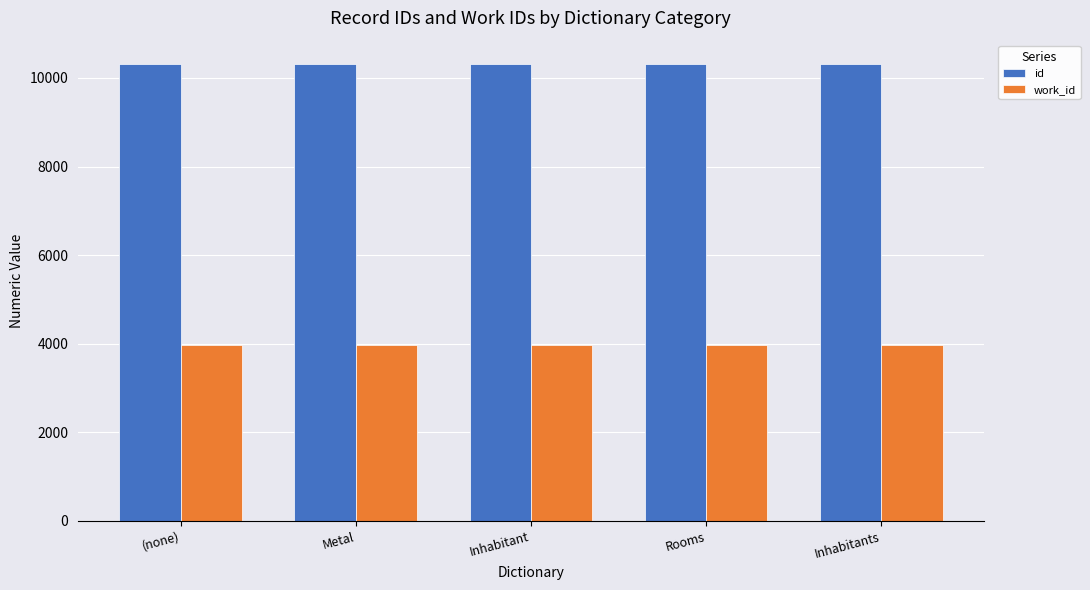

How many categories are shown in the chart?

5